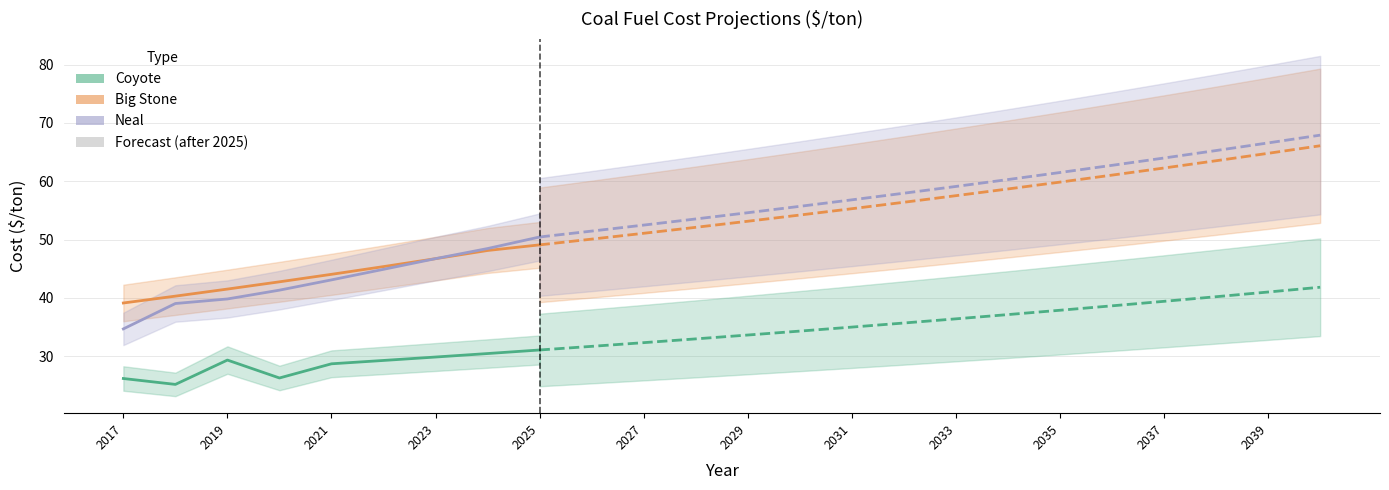

List the series in order of their peak value, lowest first.

Coyote, Big Stone, Neal